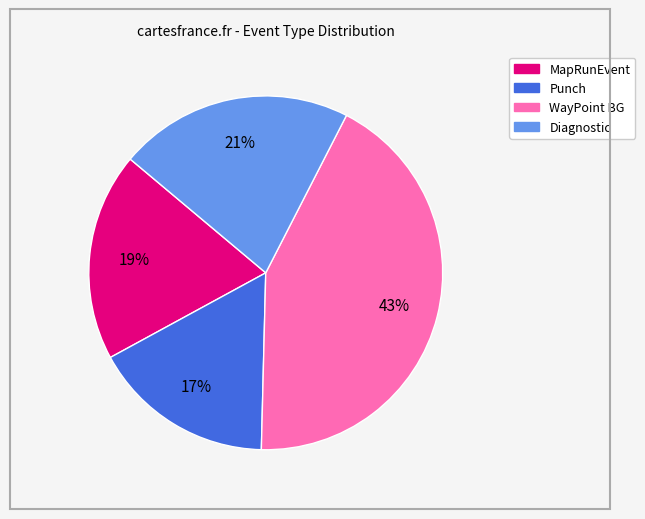

To the nearest percent, what is the combined percentage of Punch and WayPoint BG?

60%